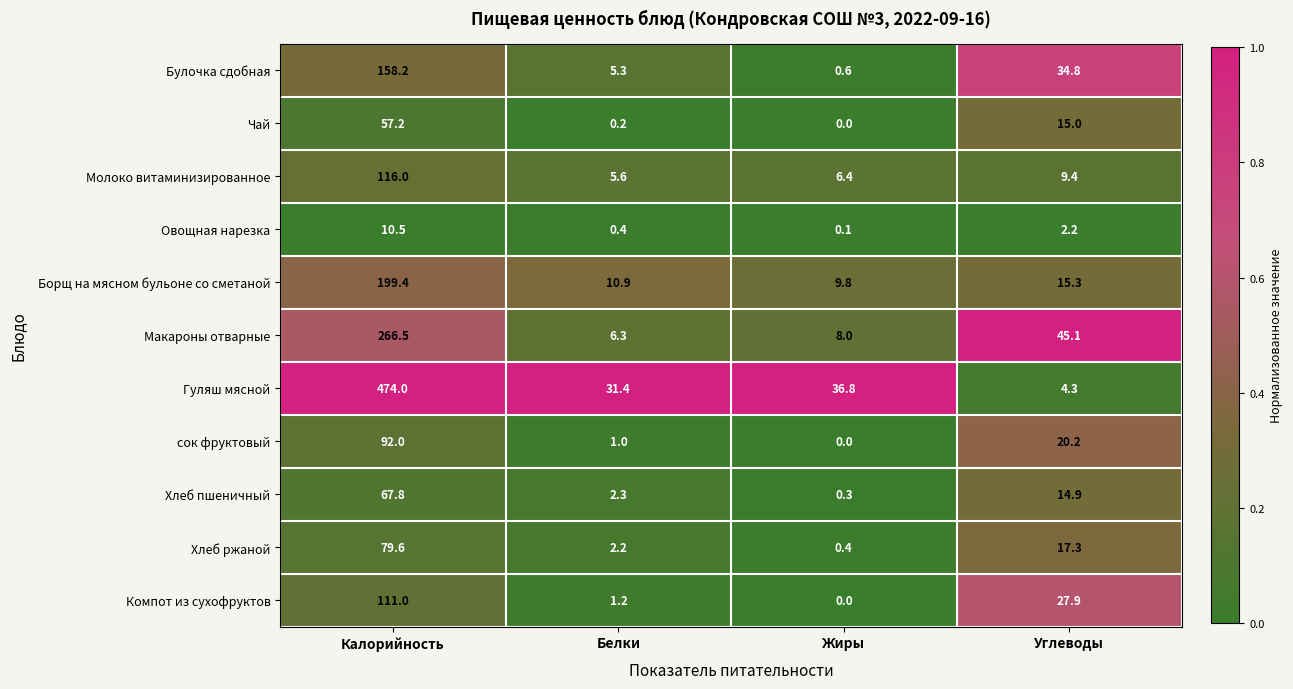

Count the number of categories in the chart.

4